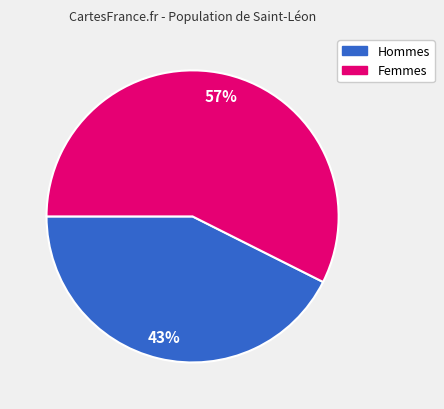

Is there any slice that represents more than half of the pie?

Yes